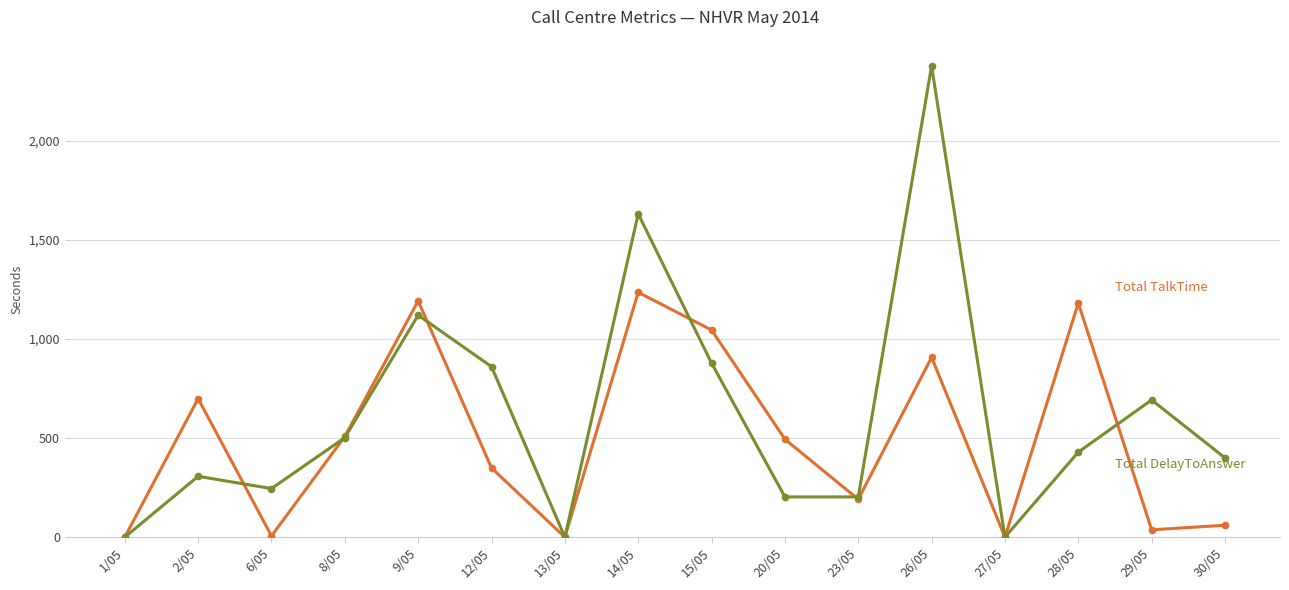

At which category is the sum across all series the highest?

26/05